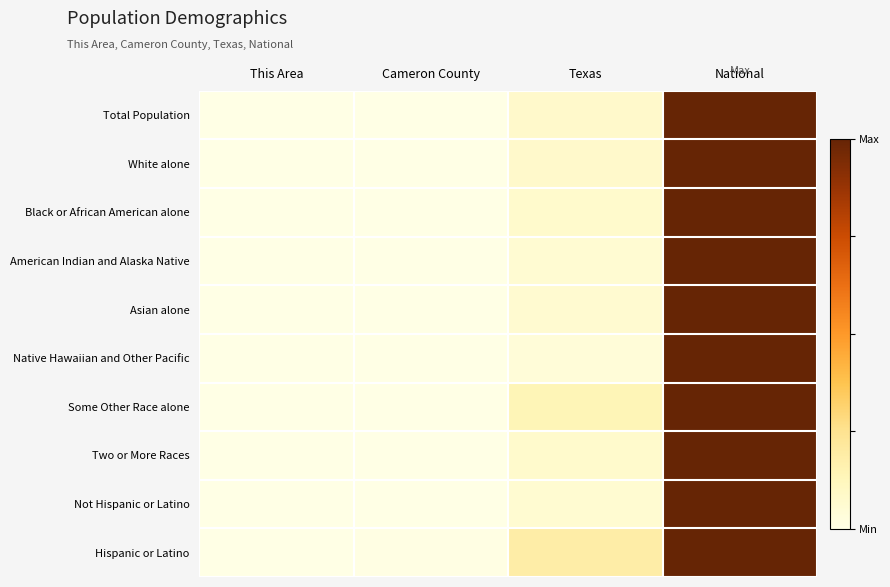

Rank the series by their maximum value, from lowest to highest.

Total Population, White alone, Black or African American alone, American Indian and Alaska Native, Asian alone, Native Hawaiian and Other Pacific, Some Other Race alone, Two or More Races, Not Hispanic or Latino, Hispanic or Latino